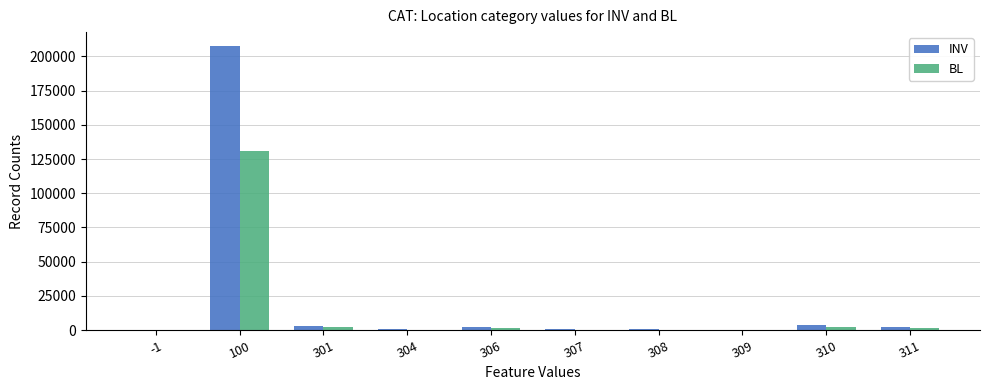

Which series has the widest spread of values?

INV